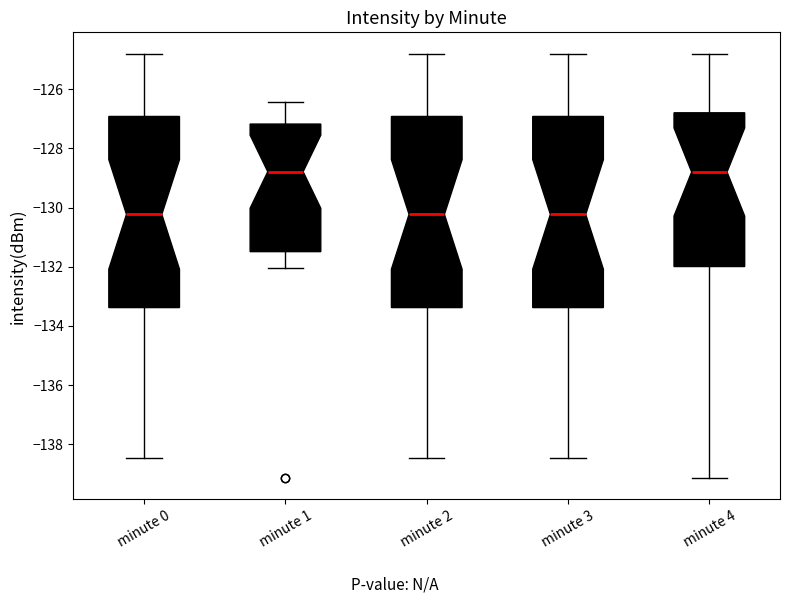

Where is the upper edge of the box for minute 0 on the y-axis? The values are not printed on the chart, so give them approximately, as read against the axis.

-127.0